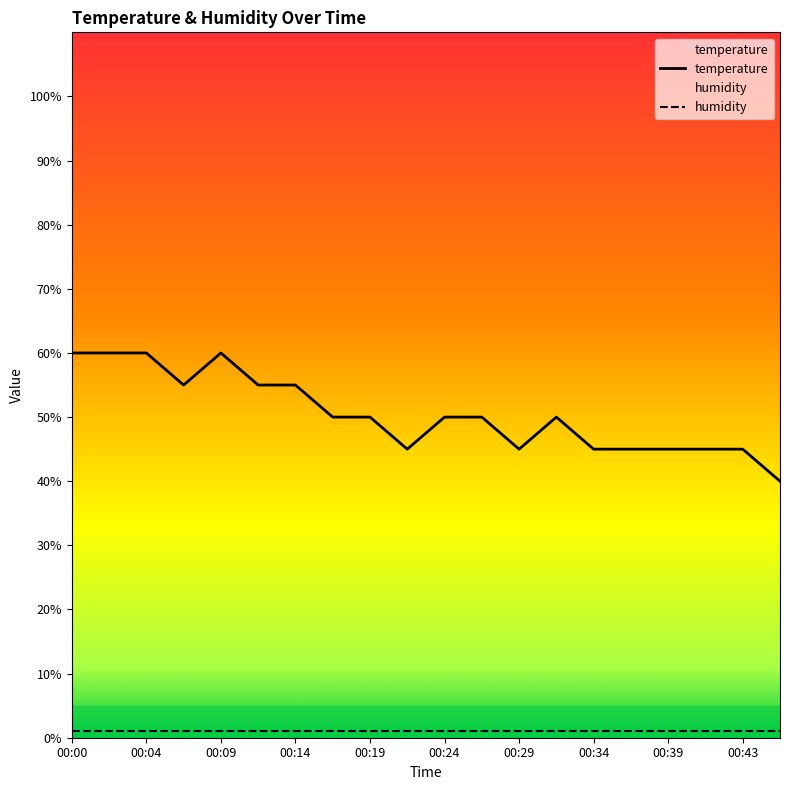

What is the ratio of the value at 00:14 to the value at 00:19?

1.1